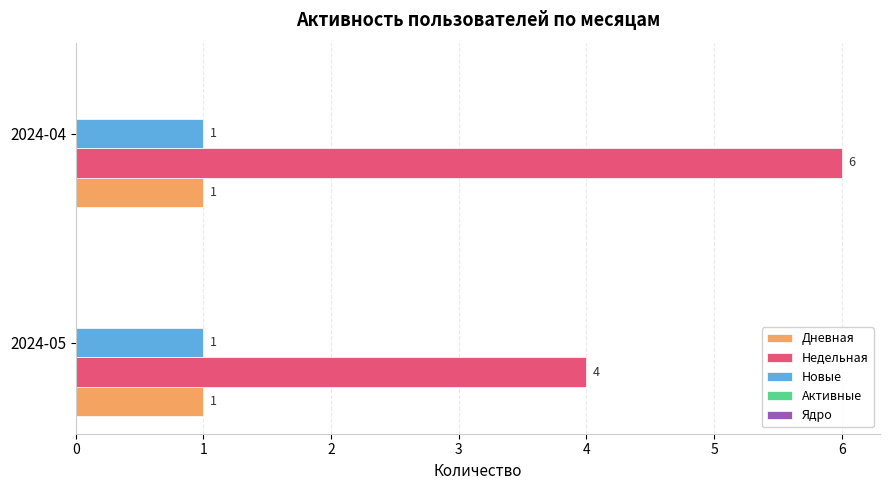

What is the approximate value of Недельная at 2024-05?

4